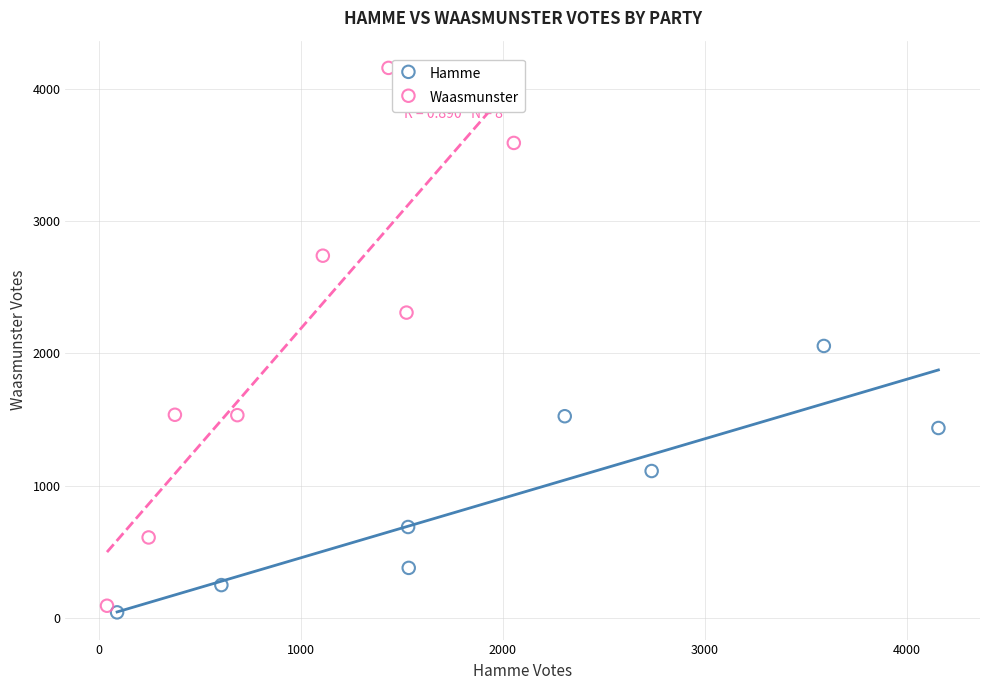

Which series has the widest spread of Y values?

Waasmunster